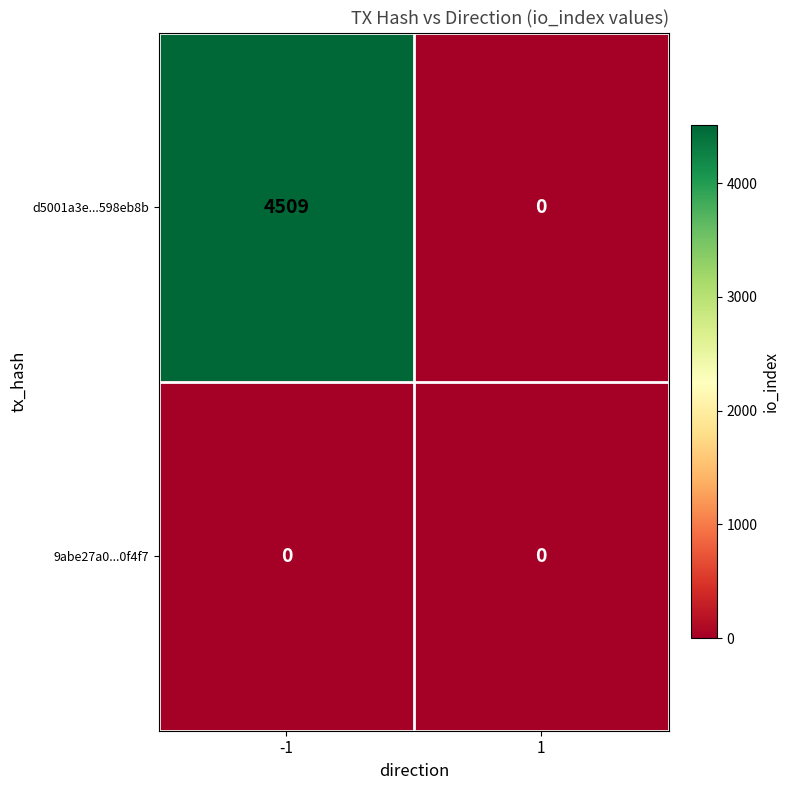

Reading left to right, list all the values displayed in this chart.

d5001a3e...598eb8b: -1=4509	1=0
9abe27a0...0f4f7: -1=0	1=0